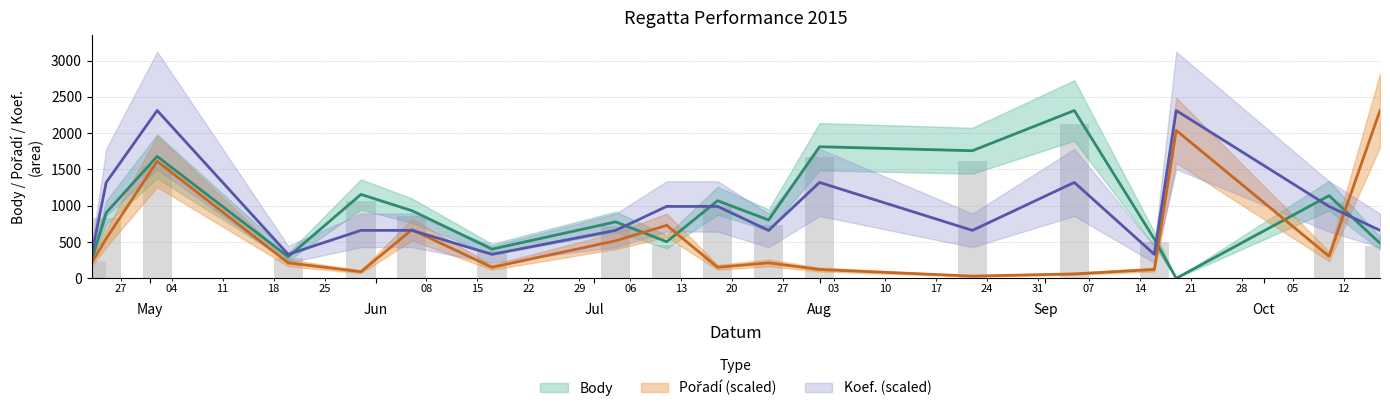

What is the maximum value for Body?

2312.0